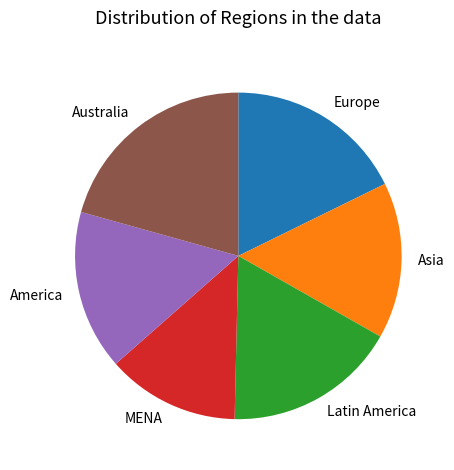

Which slice is the smallest?

MENA